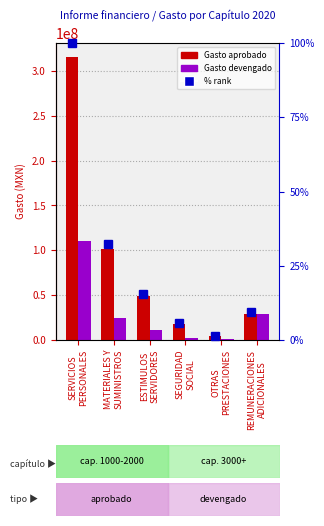

Is the value of Gasto aprobado at MATERIALES Y
SUMINISTROS greater than the value of Gasto devengado at REMUNERACIONES
ADICIONALES?

Yes